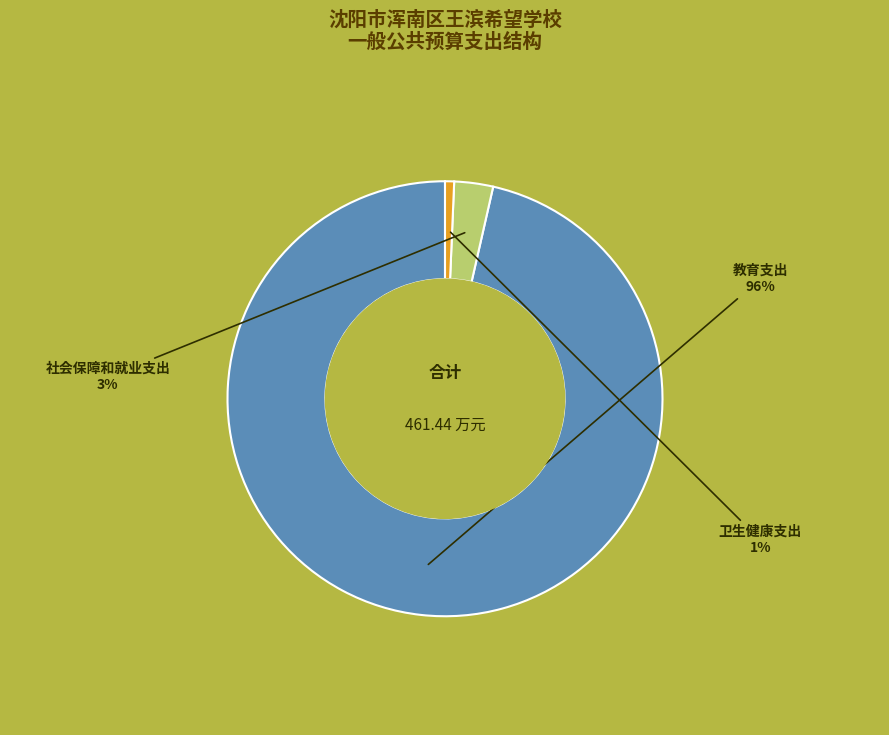

Is there a majority slice in this chart?

Yes